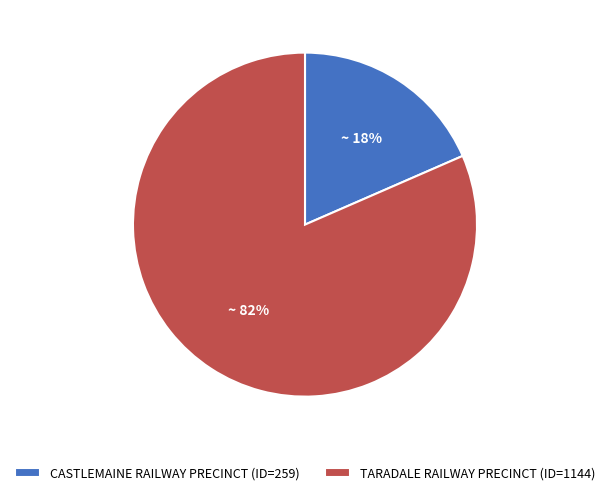

To the nearest percent, what is the combined percentage of CASTLEMAINE RAILWAY PRECINCT (ID=259) and TARADALE RAILWAY PRECINCT (ID=1144)?

100%